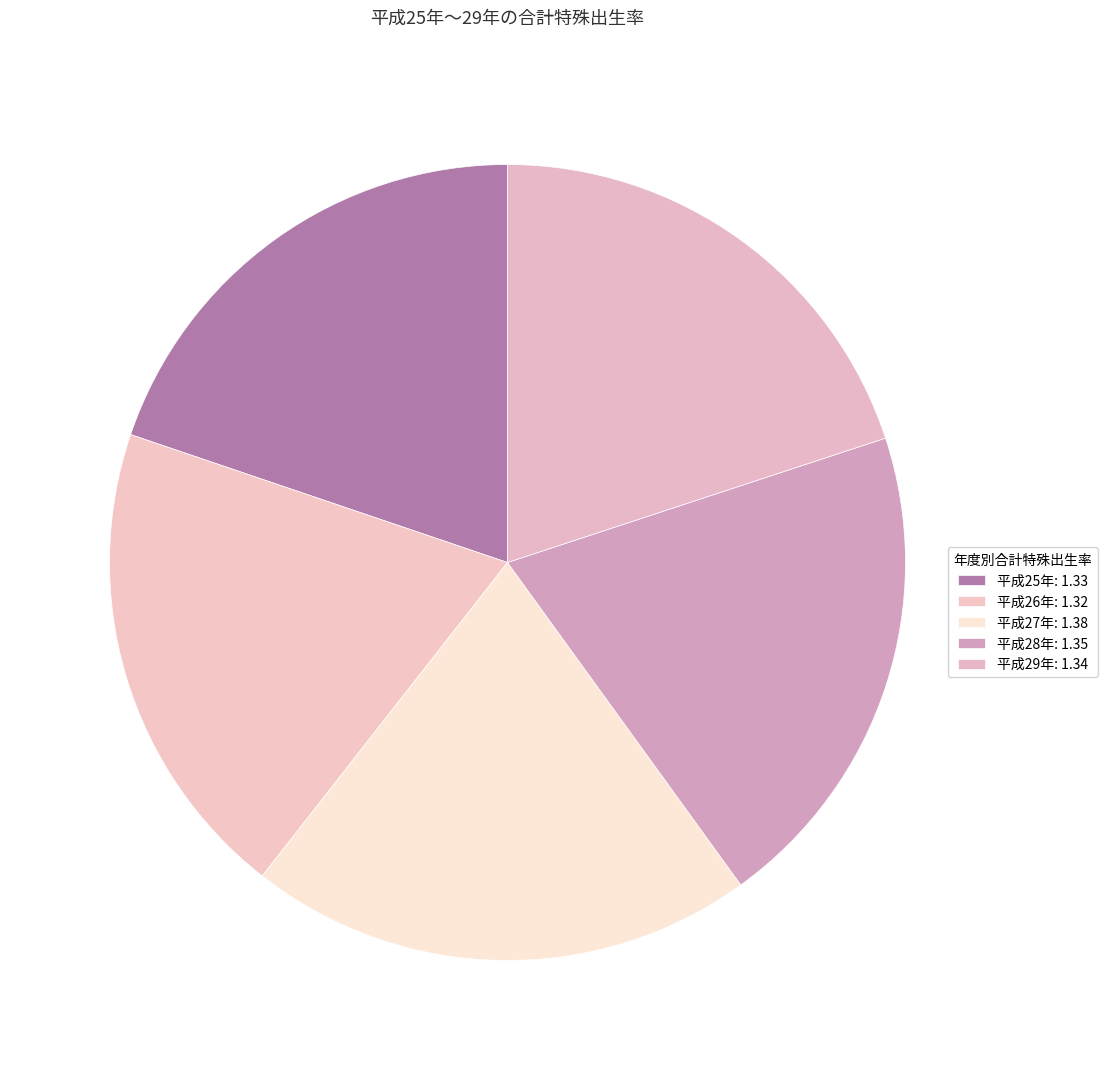

Which category has the biggest portion of the pie?

平成27年